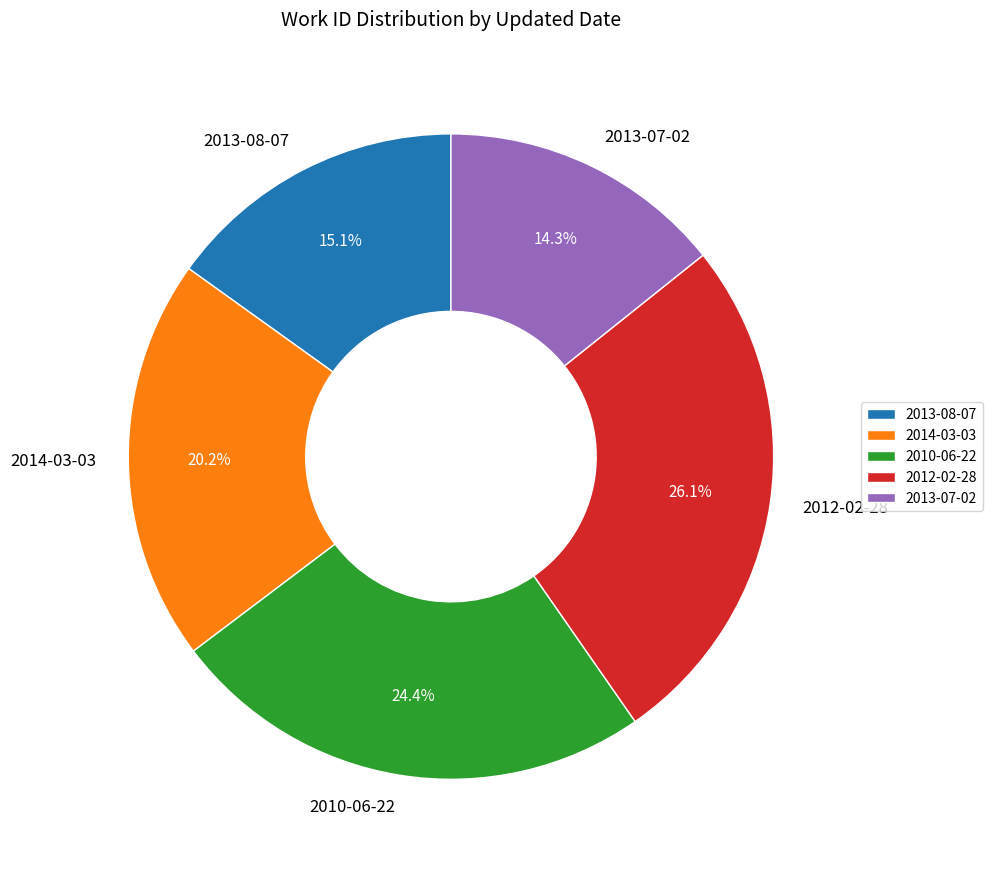

Approximately how many times larger is the value at 2013-07-02 compared to 2012-02-28?

0.5